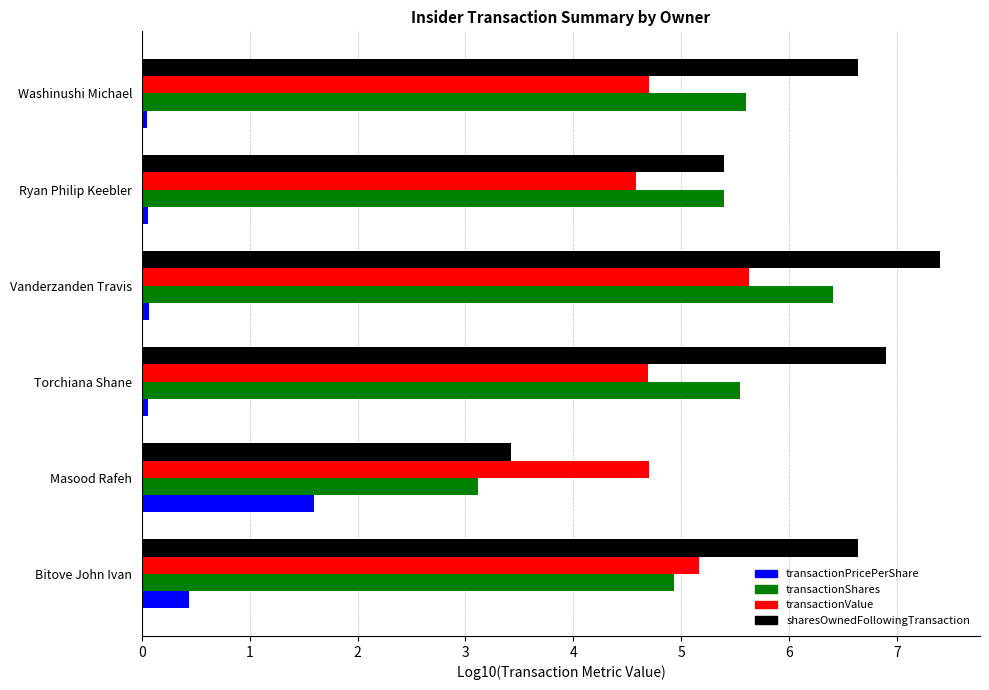

Which series has the largest total across all categories?

sharesOwnedFollowingTransaction